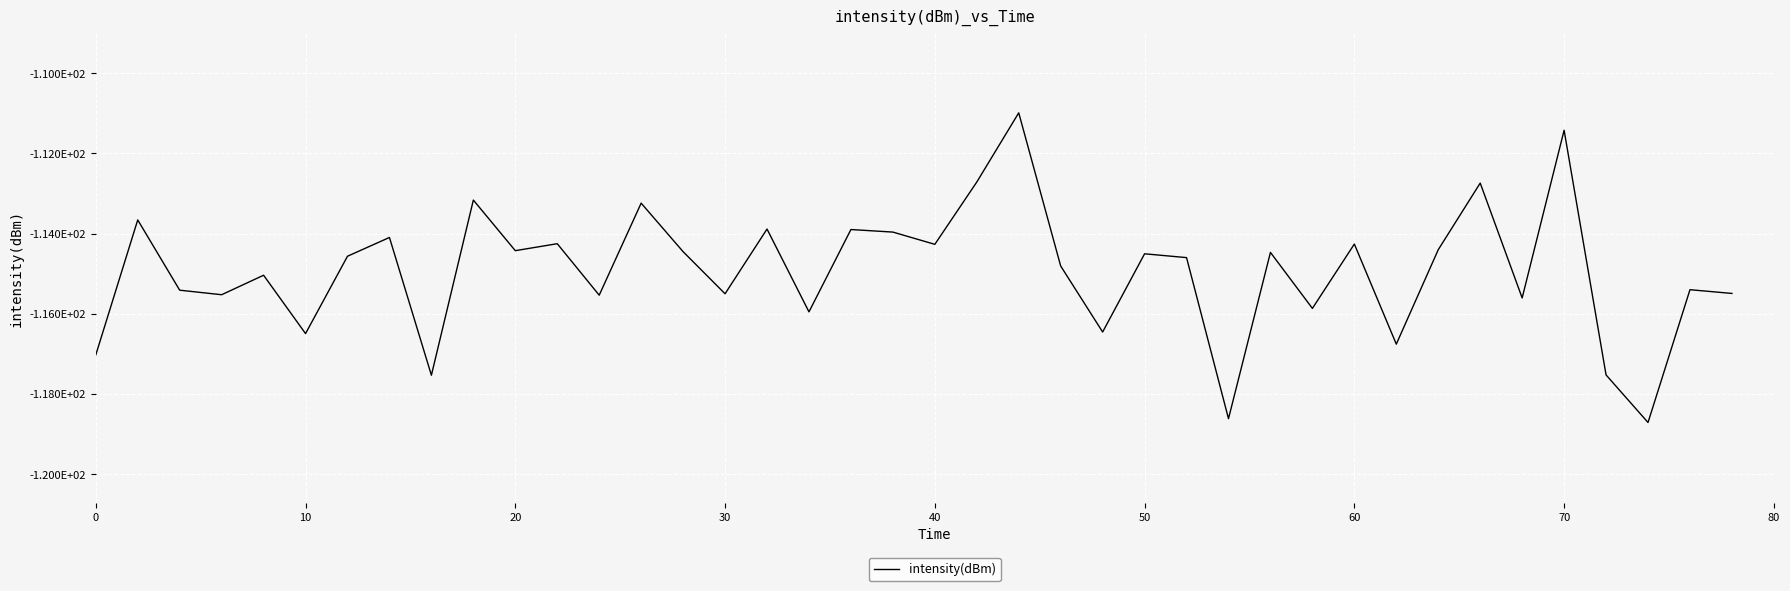

Reading left to right, what are all the values shown in this chart?

-117.0	-113.7	-115.4	-115.5	-115.0	-116.5	-114.6	-114.1	-117.5	-113.2	-114.4	-114.3	-115.5	-113.2	-114.5	-115.5	-113.9	-116.0	-113.9	-114.0	-114.3	-112.7	-111.0	-114.8	-116.5	-114.5	-114.6	-118.6	-114.5	-115.9	-114.3	-116.8	-114.4	-112.7	-115.6	-111.4	-117.5	-118.7	-115.4	-115.5